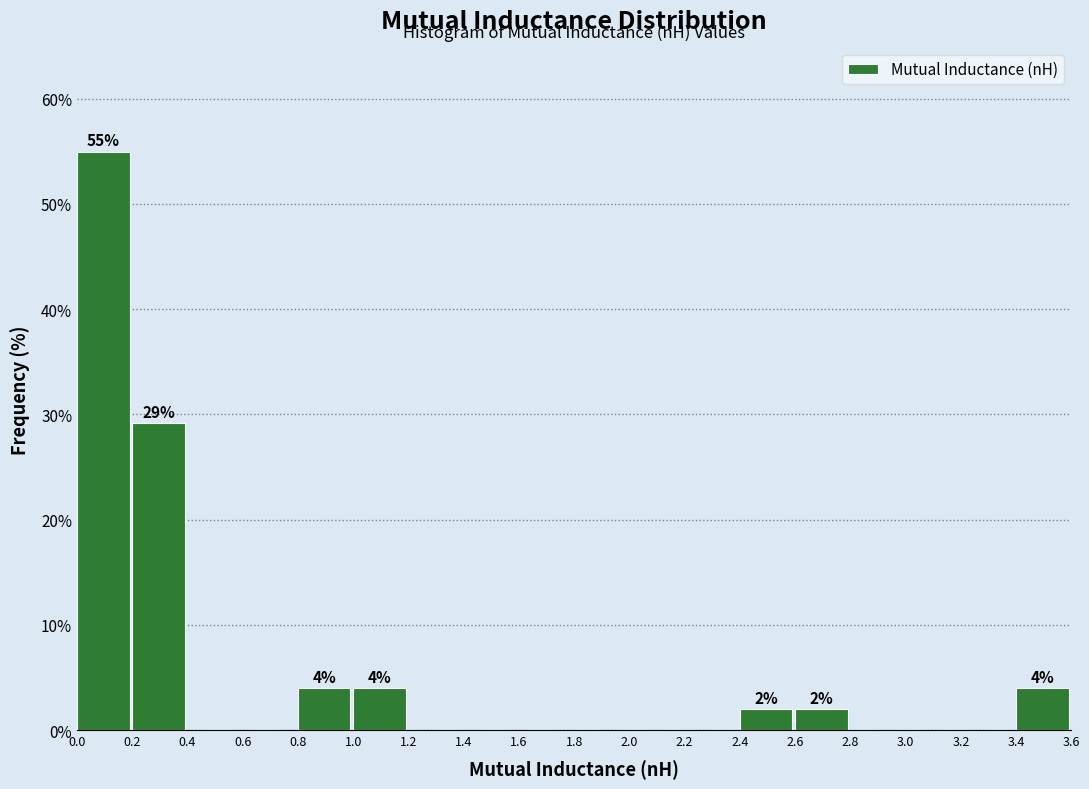

Over which range of the x-axis is the bar tallest?

0.0 to 0.2